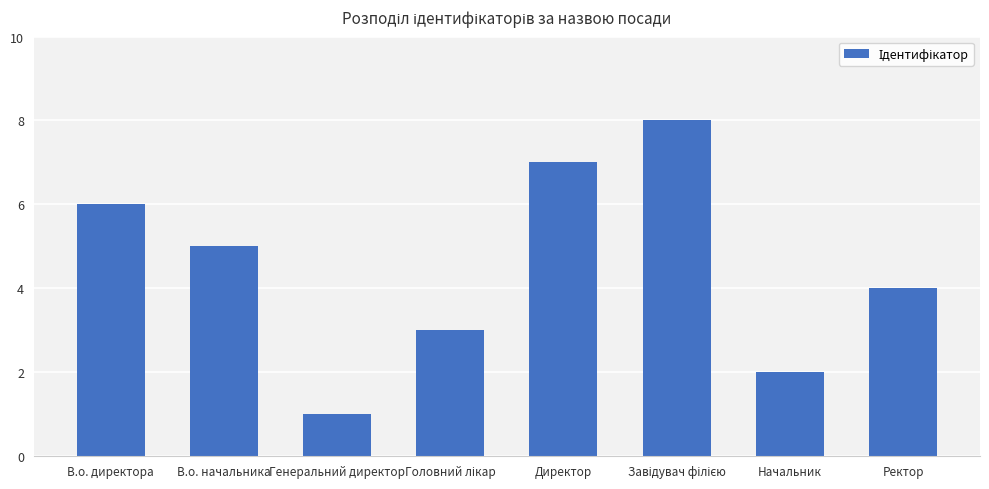

What is the label of the 8th bar from the left?

Ректор